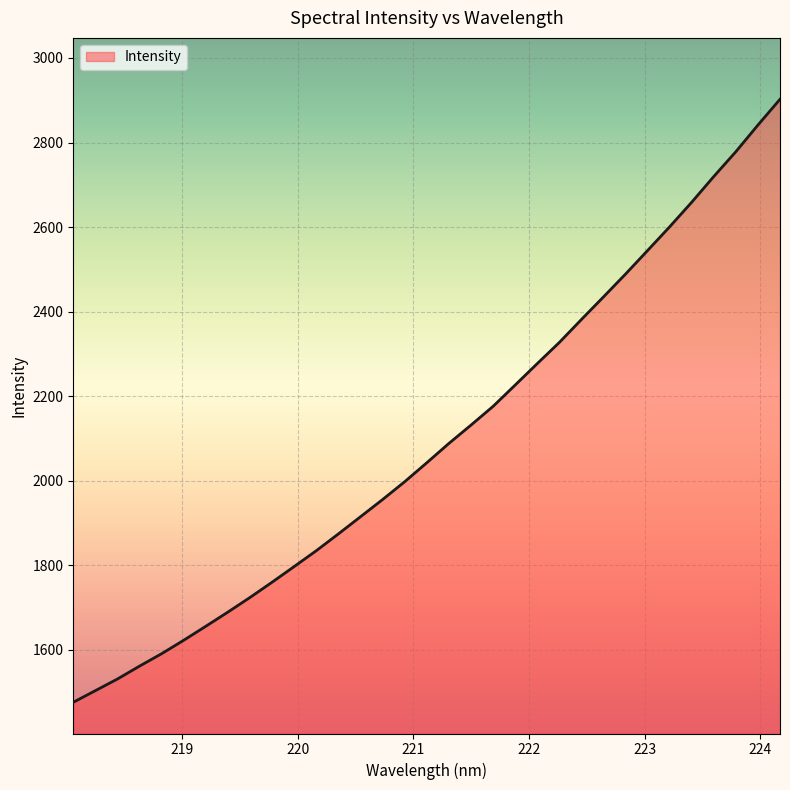

What is the smallest value displayed?

1476.2